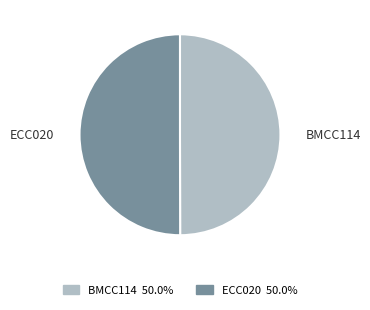

How many slices are in this pie chart?

2